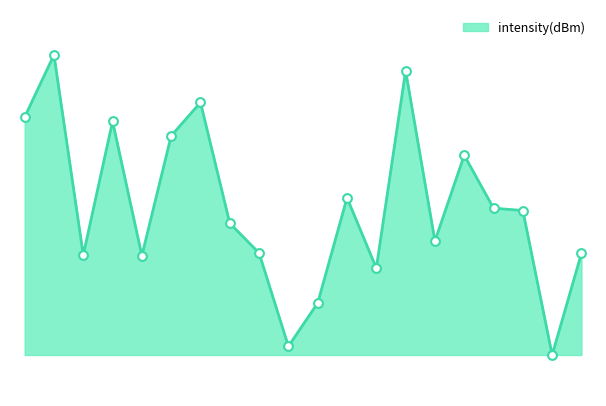

Is this an area chart (filled region under the line)?

Yes